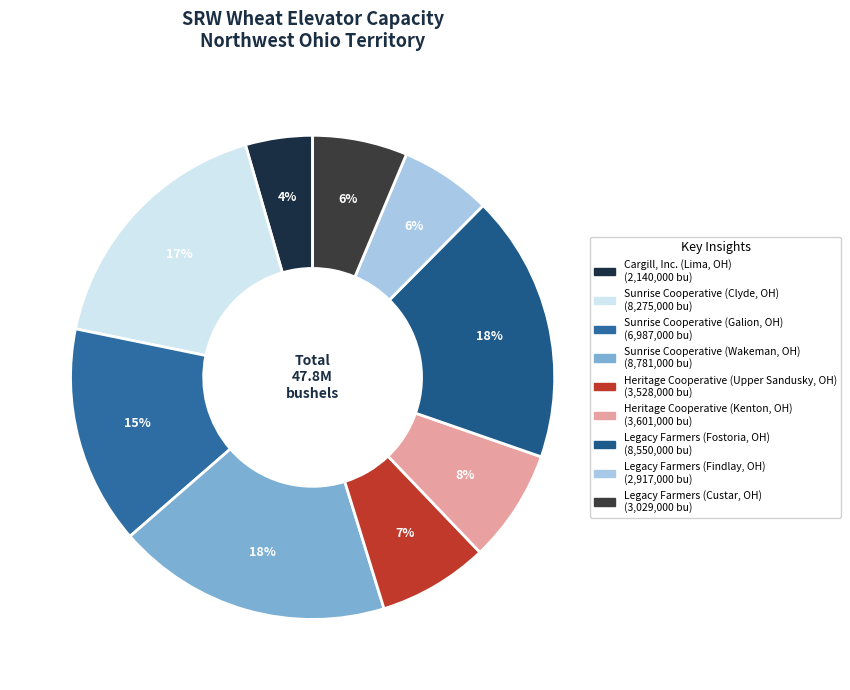

Is there any slice that represents more than half of the pie?

No